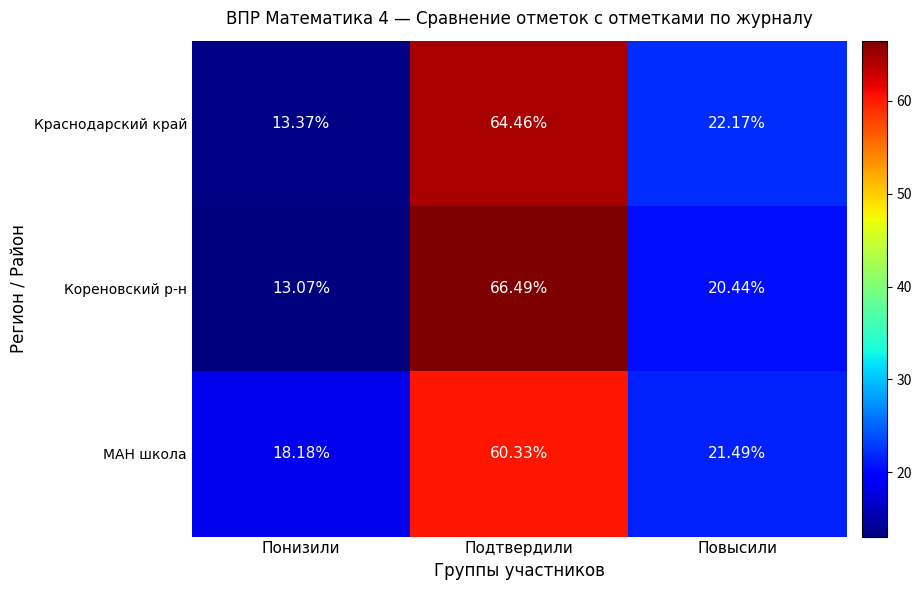

How many distinct data groups are displayed?

3